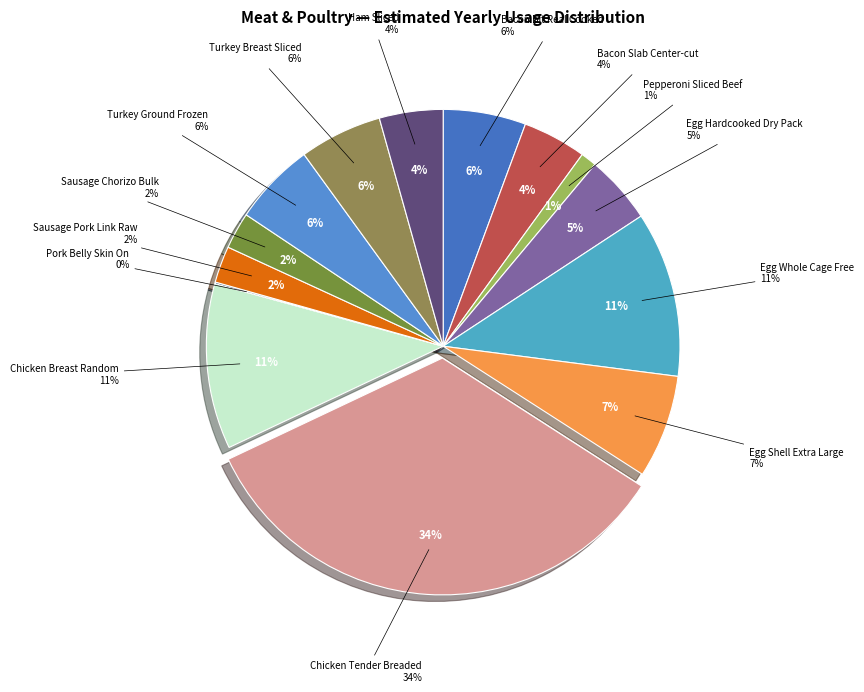

Is Chicken Breast Random the majority of the pie?

No